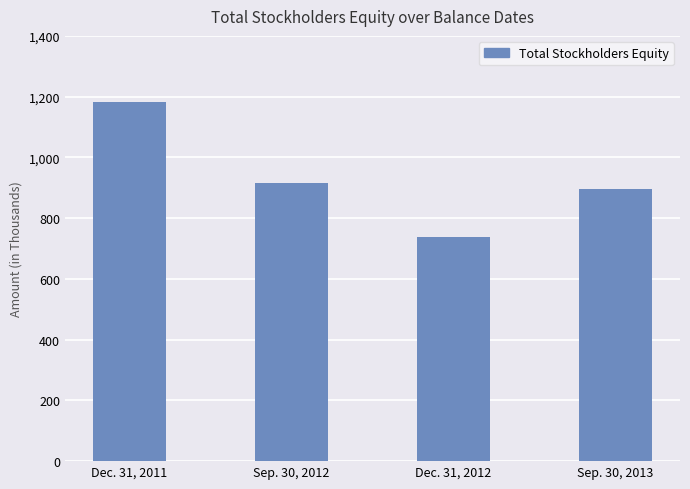

Does the chart contain any negative values?

No